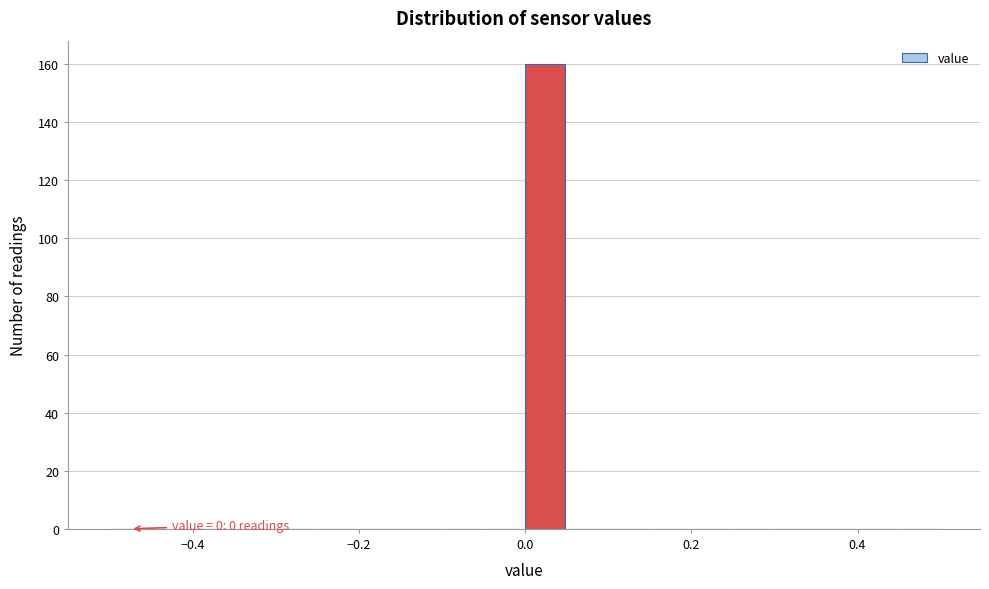

Read against the x-axis, roughly where is the centre of the tallest bar?

0.02